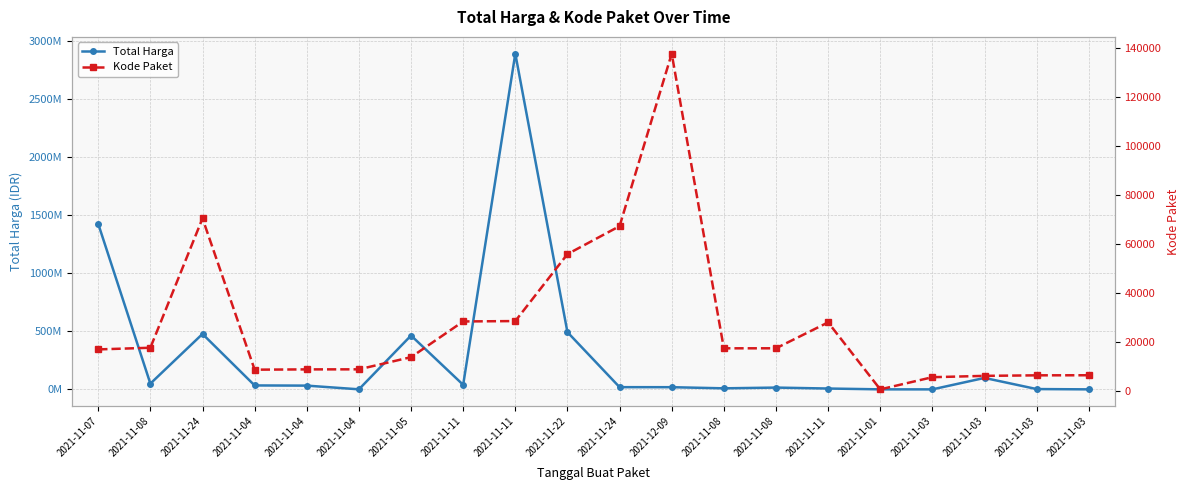

At 2021-11-24, list the series in order from largest to smallest.

Total Harga, Kode Paket